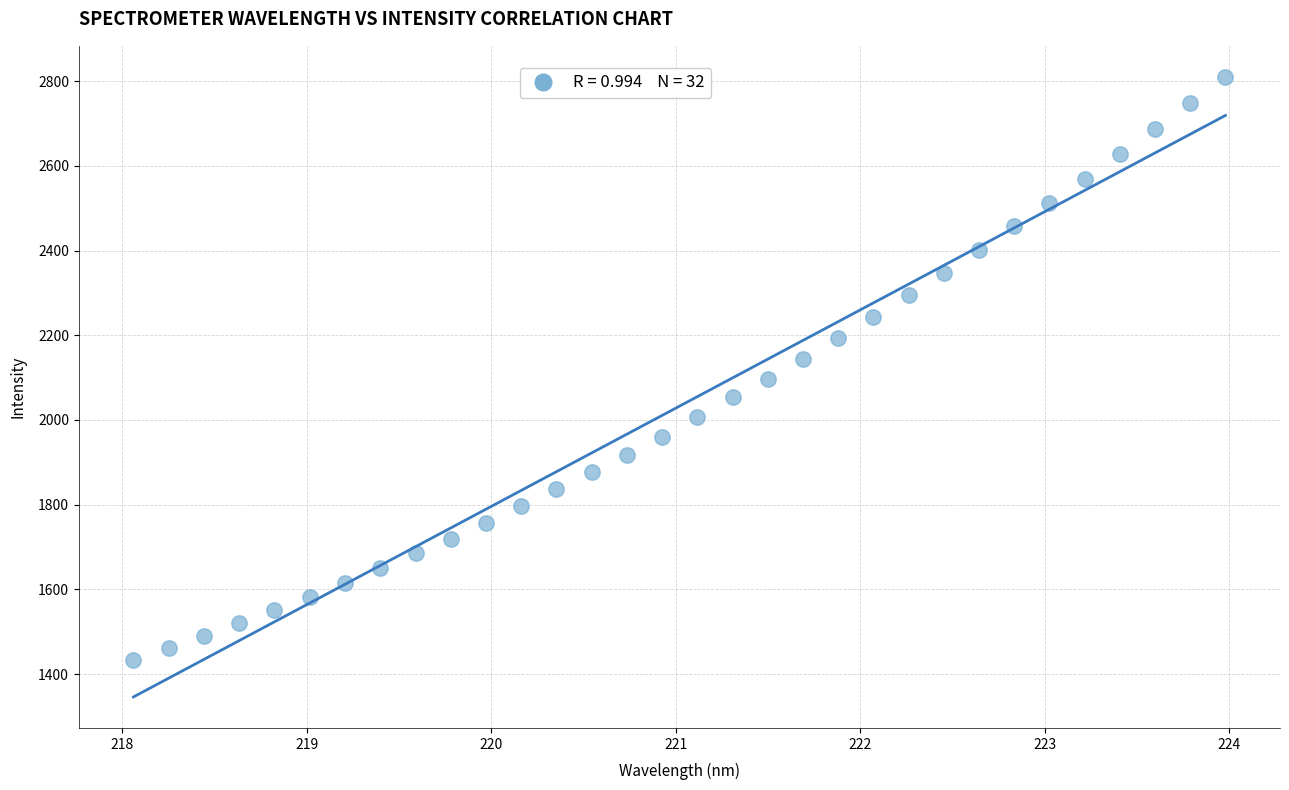

What is the range of Y values (max minus min)?

1376.1